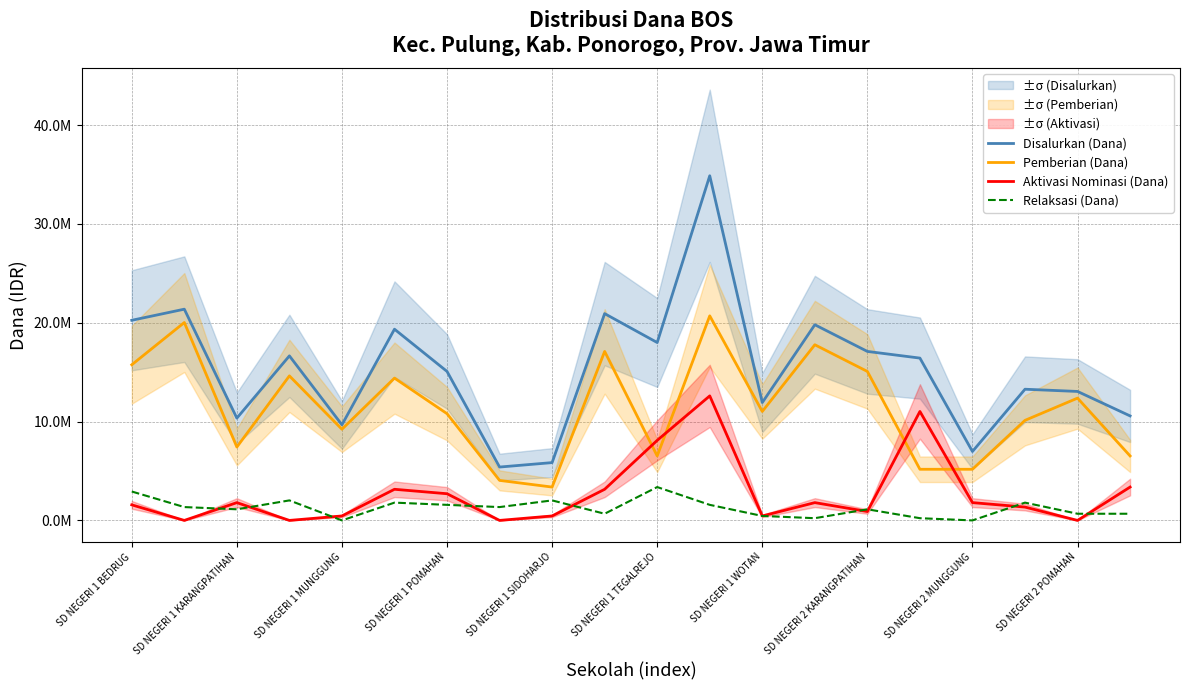

True or false: Aktivasi Nominasi (Dana) and Disalurkan (Dana) intersect in this chart.

False